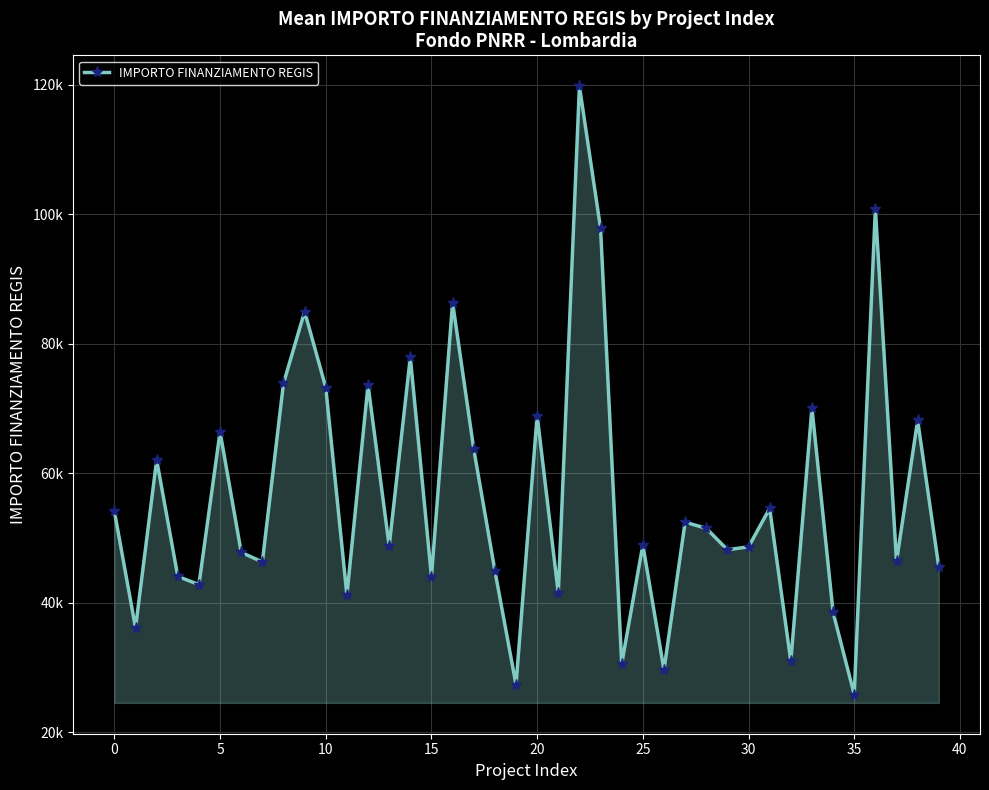

Does the chart have visible grid lines?

Yes